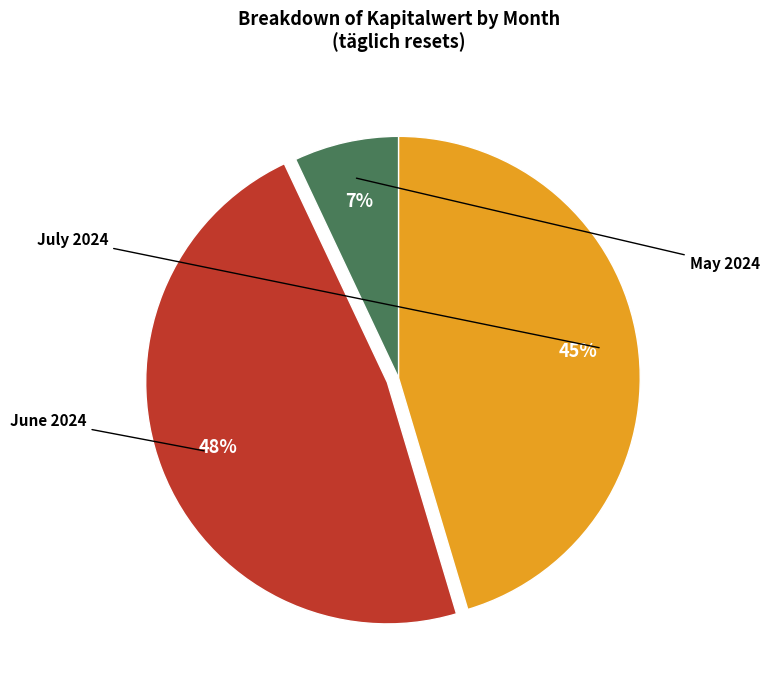

Is there a majority slice in this chart?

No